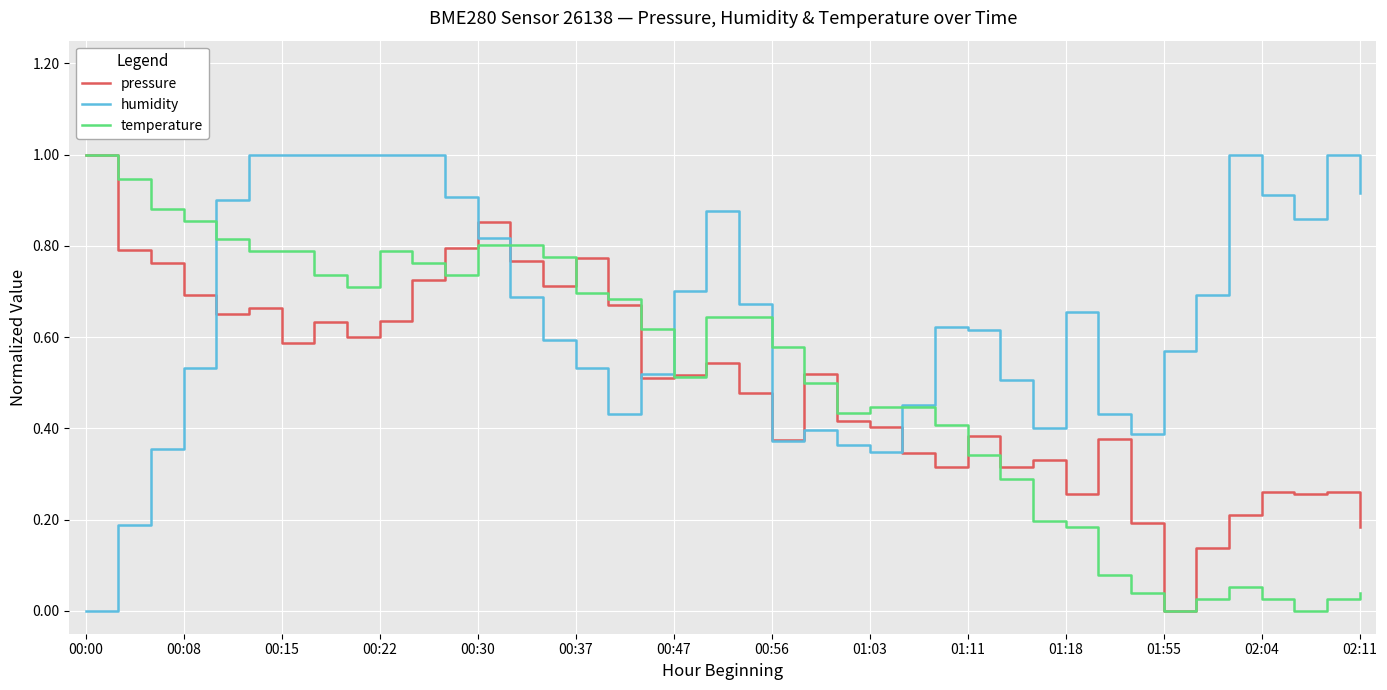

Which series has the largest total across all categories?

humidity